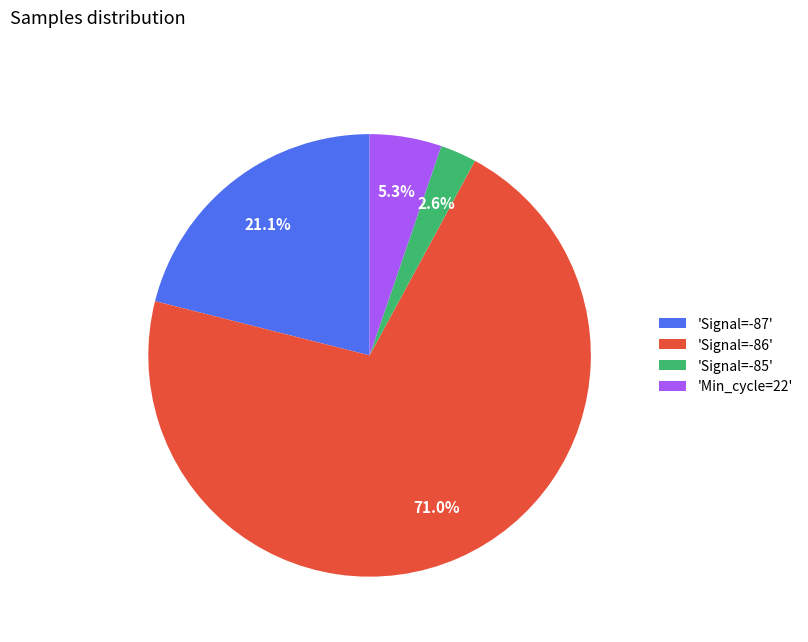

Which category has the biggest portion of the pie?

'Signal=-86'